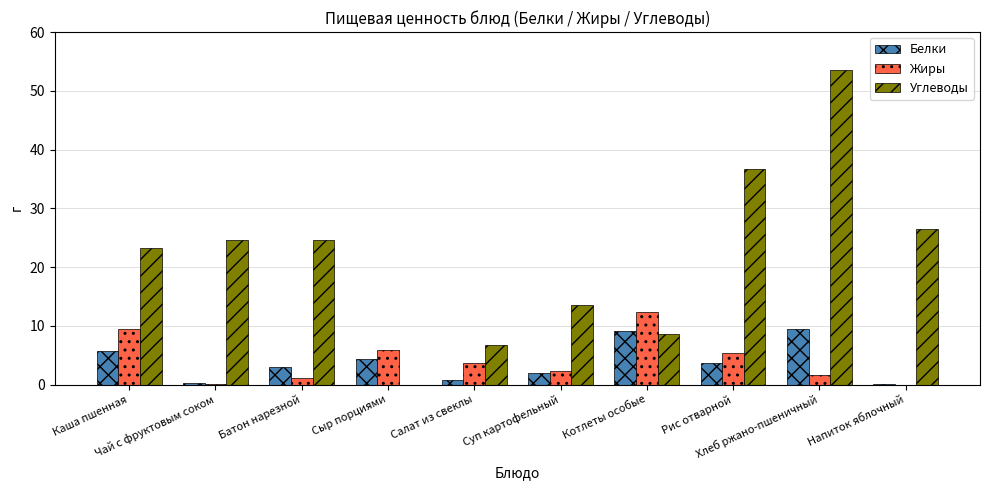

What is the sum of all Углеводы values?

217.9